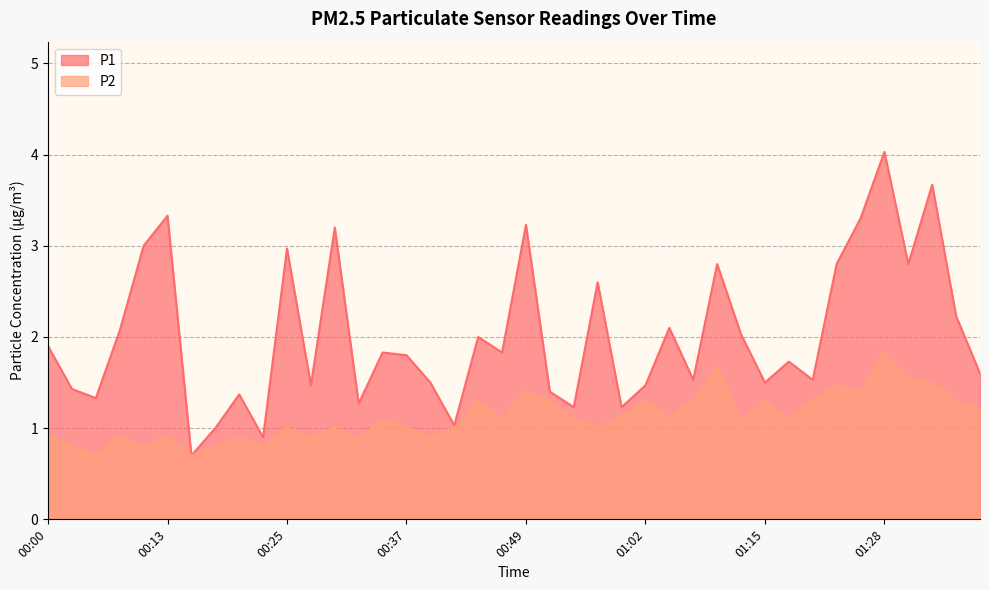

At which category is the sum across all series the highest?

01:28